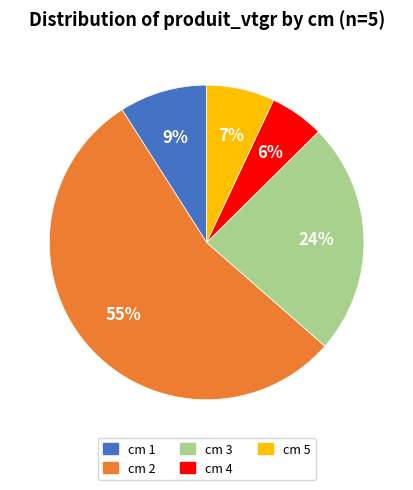

What is the ratio of the value at cm 3 to the value at cm 2?

0.4